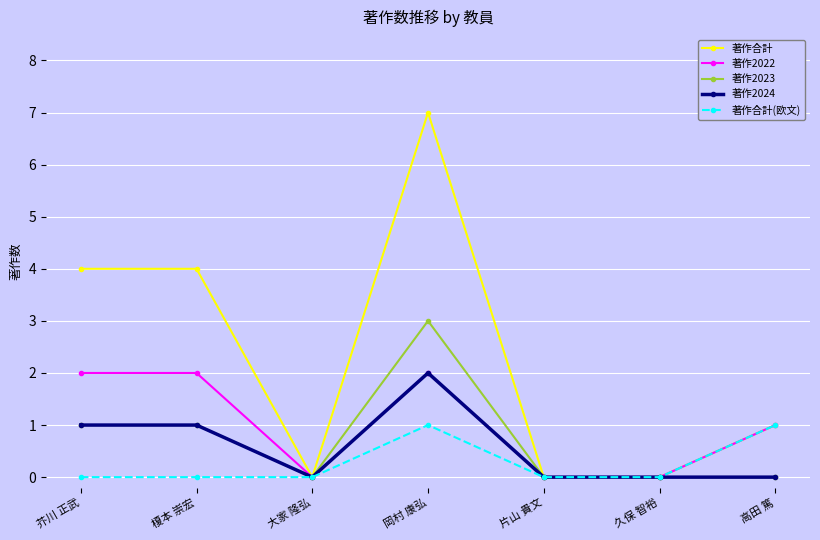

At which category is the sum across all series the highest?

岡村 康弘